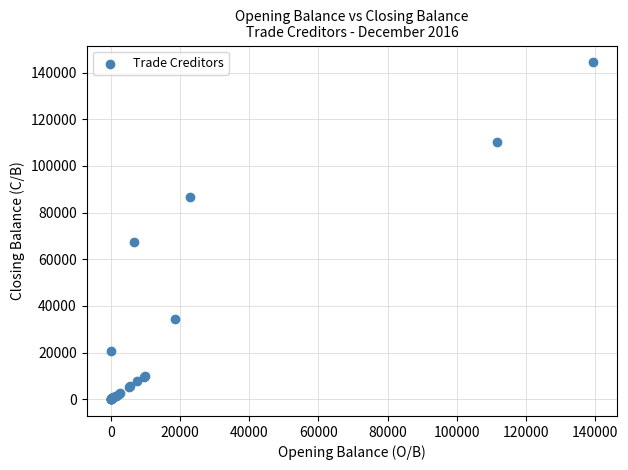

What Y value in the scatter plot is closest to 72192?

67208.8